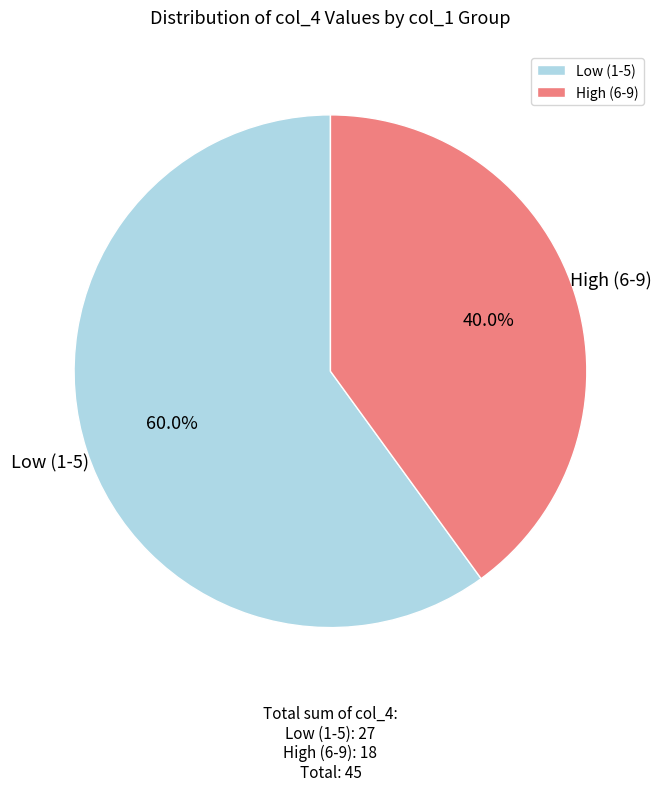

Does any single category account for the majority?

Yes